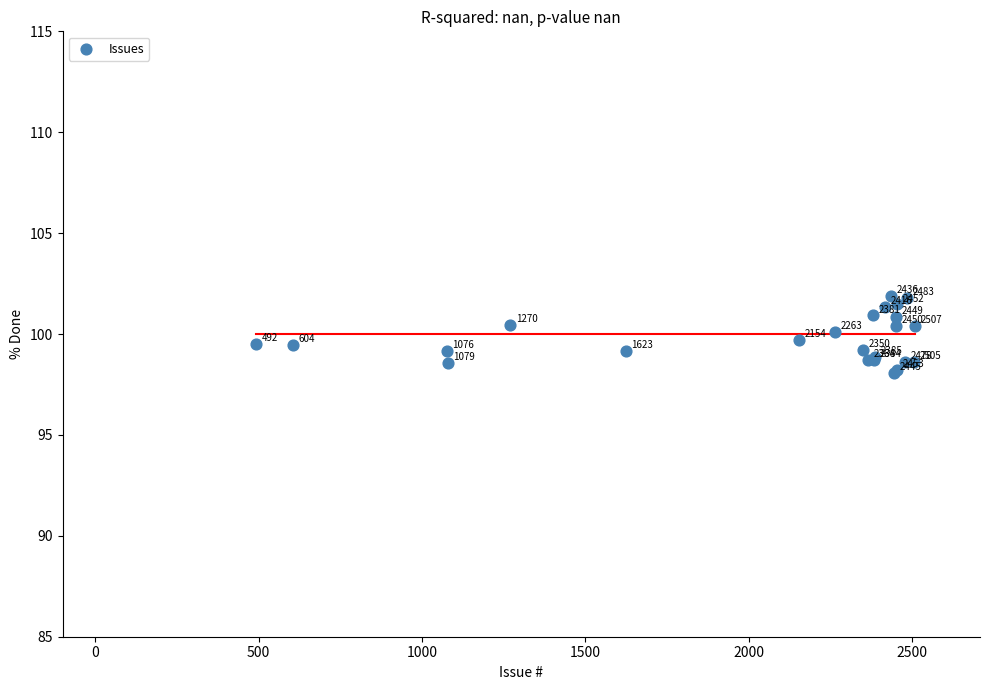

What Y value in the scatter plot is closest to 99?

98.8